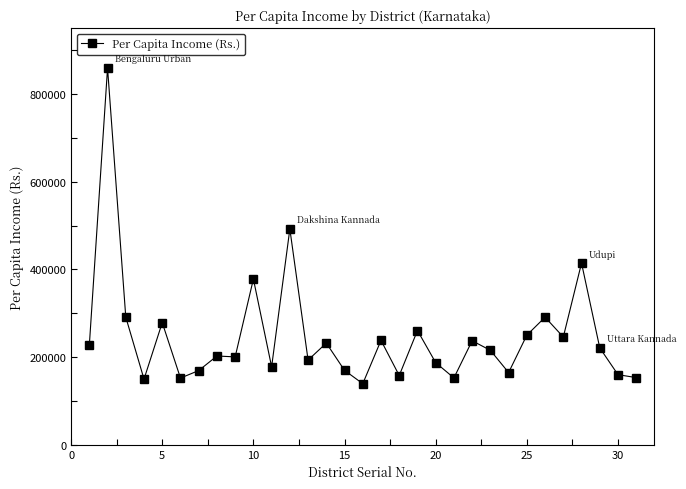

What is the maximum value shown in the chart?

859154